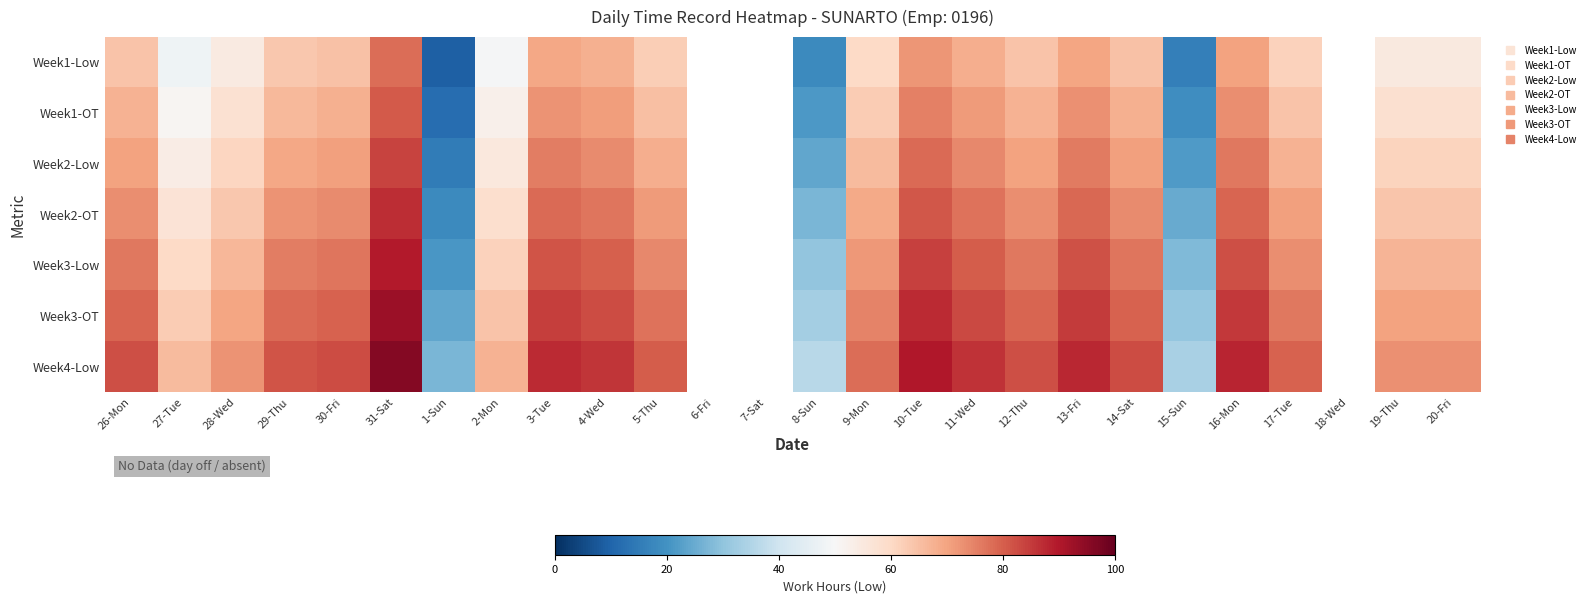

List the series in order of their peak value, lowest first.

Week1-Low, Week1-OT, Week2-Low, Week2-OT, Week3-Low, Week3-OT, Week4-Low